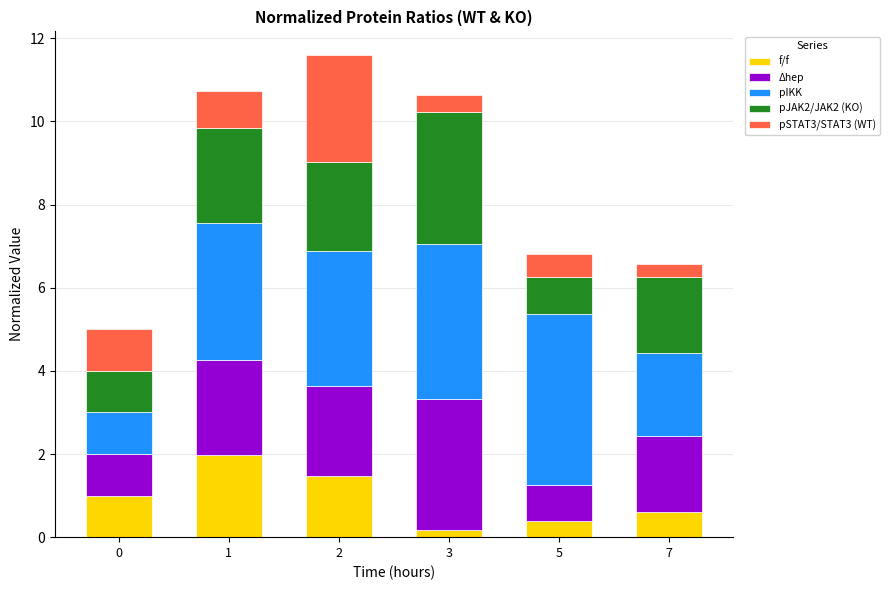

What is the sum of the f/f values at 1 and 7?

2.6